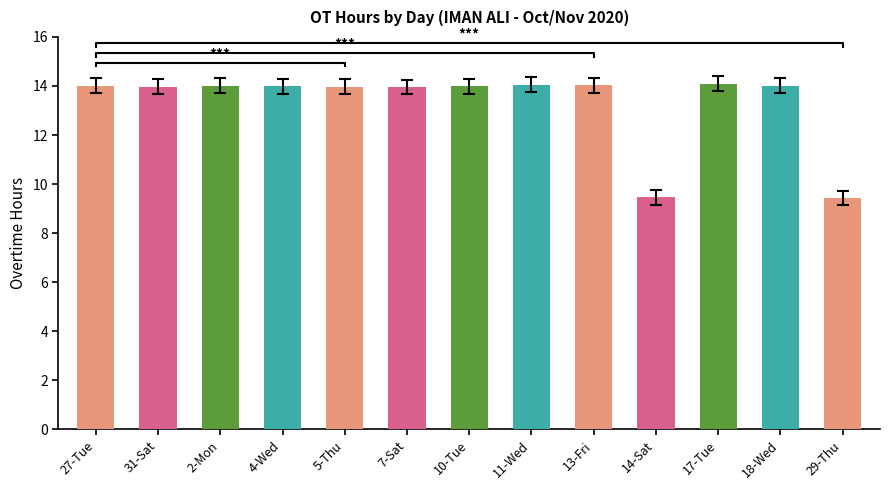

What is the sum of all values?

173.0